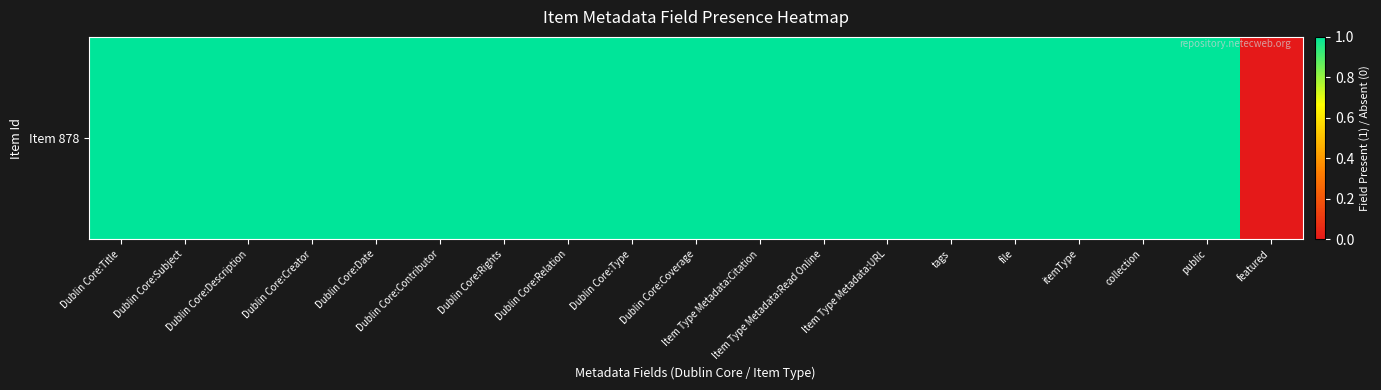

Is it true that the value at Dublin Core:Title is 2?

False